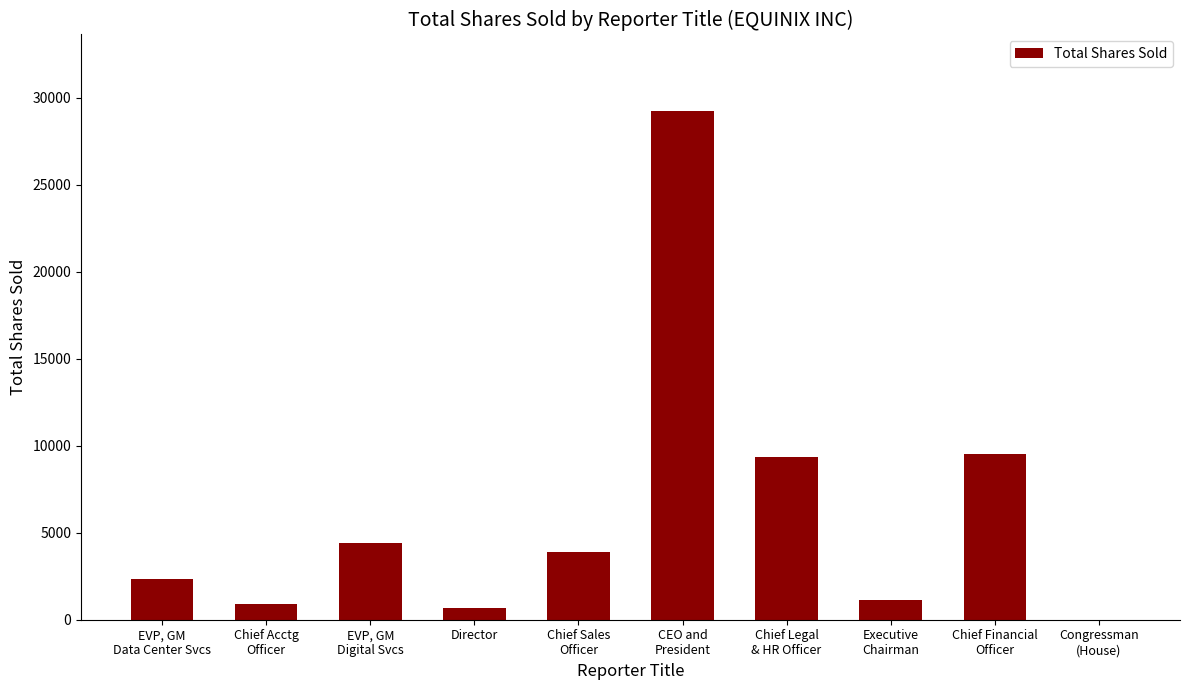

Count the number of categories in the chart.

10